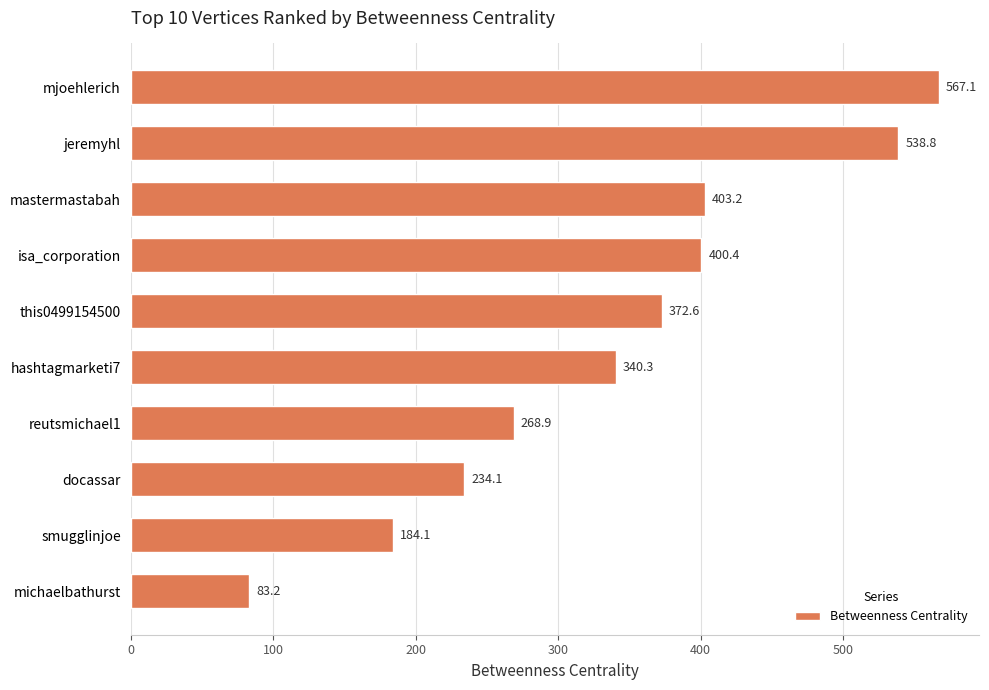

How many bars are there in total?

10